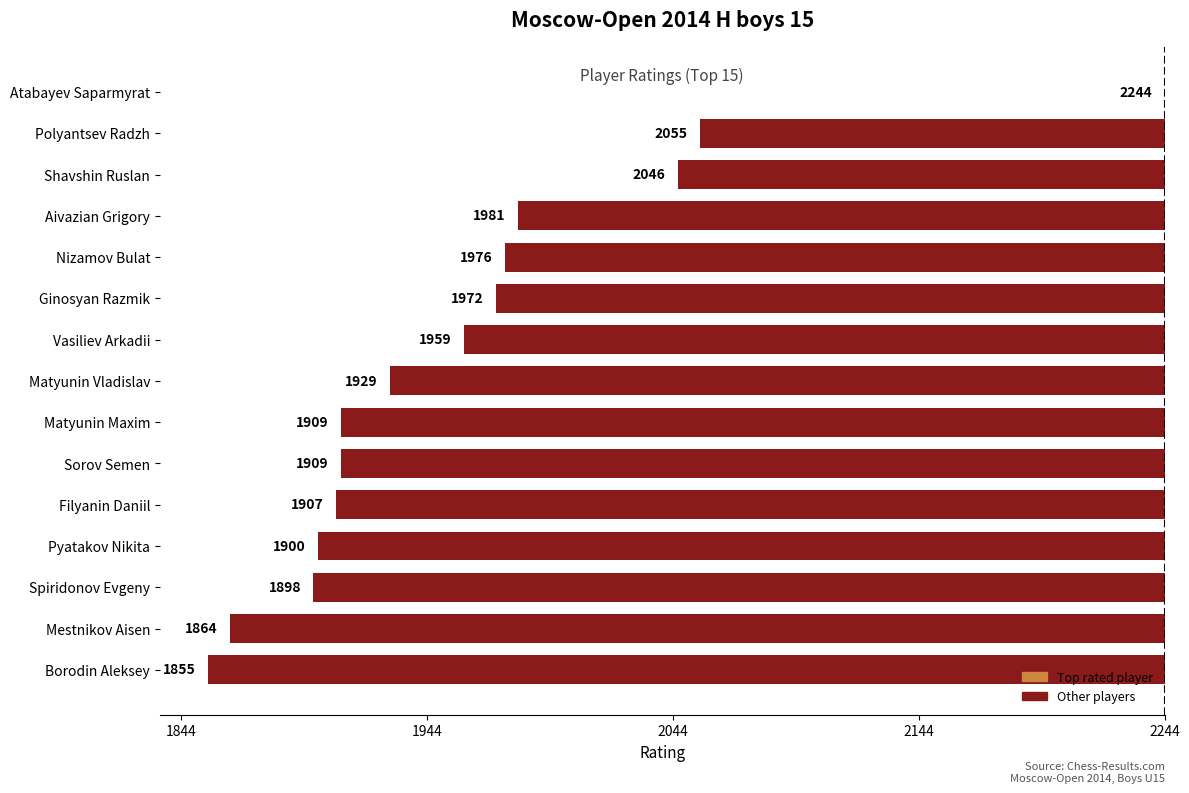

How many data points are less than -315?

7